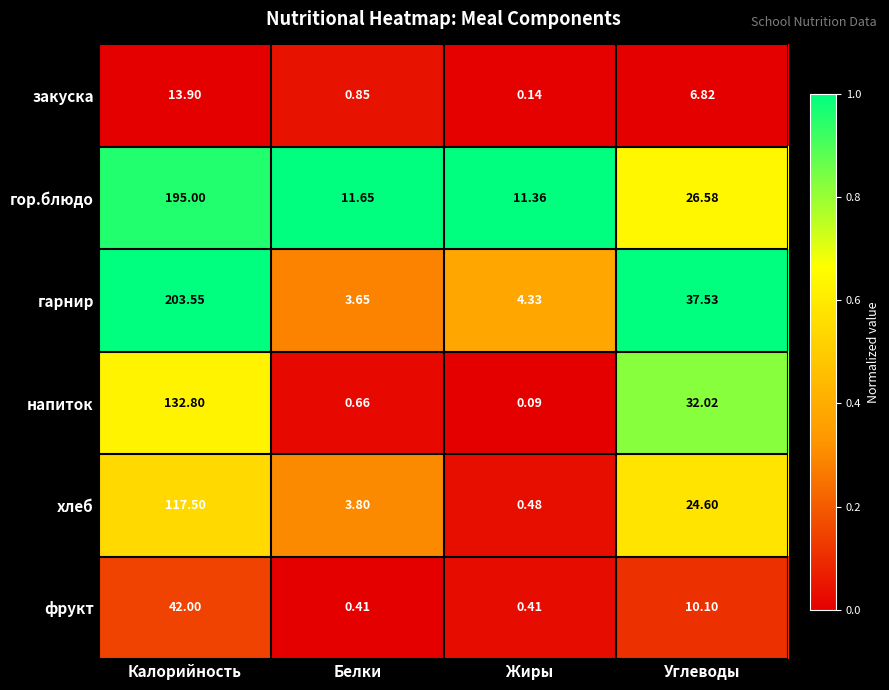

Which series has the largest total across all categories?

гарнир